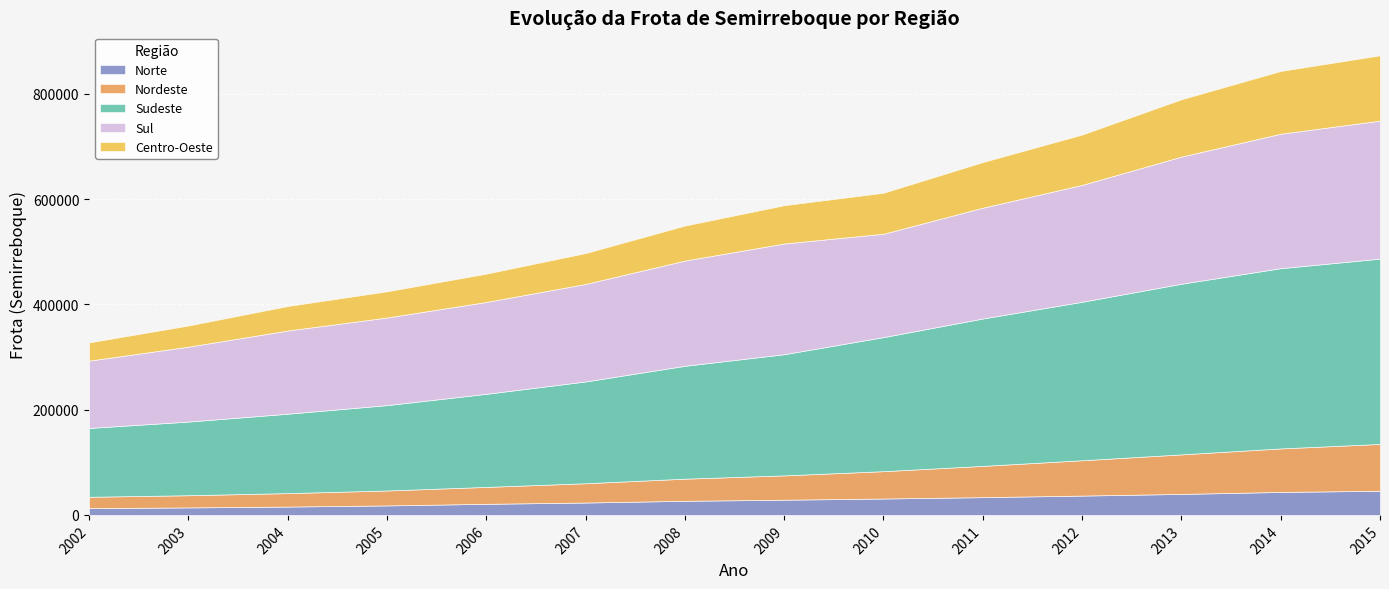

What is the highest value of the Norte series?

45851